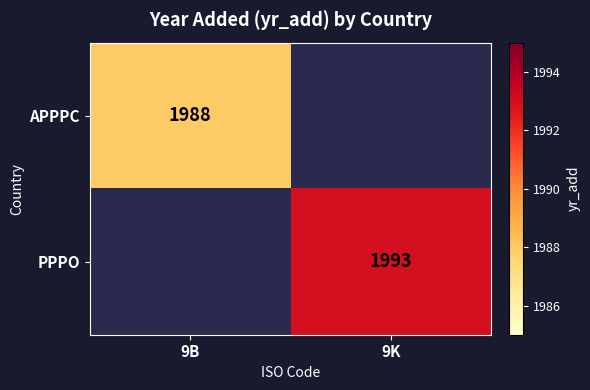

How many series are shown in this chart?

2